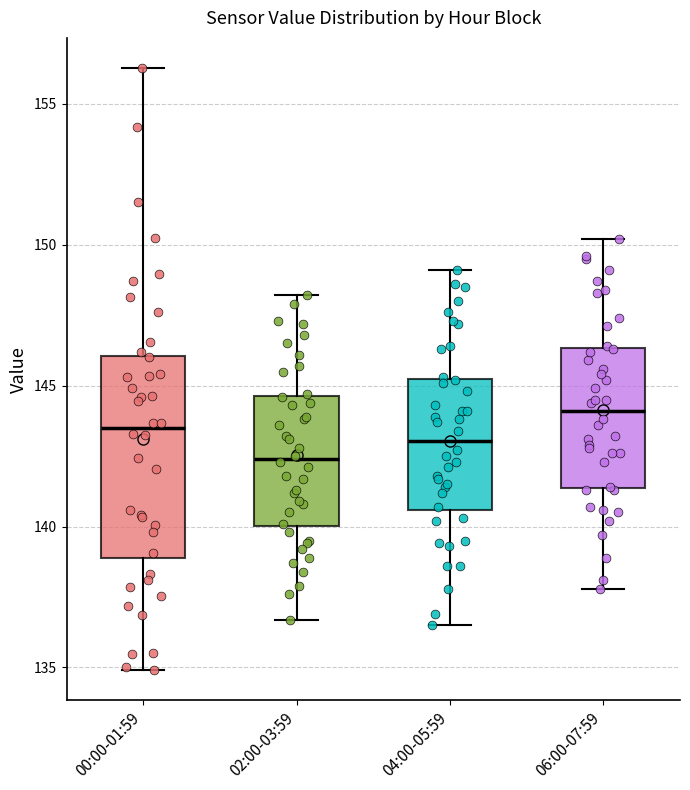

Reading left to right, read every box against the y-axis: the position of its median line, the range the box covers, and the ends of its whiskers. The values are not printed on the chart, so give them approximately, as read against the axis.

00:00-01:59: median 143.5, box 139.0 to 146.0, whiskers 135.0 to 156.5
02:00-03:59: median 142.5, box 140.0 to 144.5, whiskers 136.5 to 148.0
04:00-05:59: median 143.0, box 140.5 to 145.0, whiskers 136.5 to 149.0
06:00-07:59: median 144.0, box 141.5 to 146.5, whiskers 138.0 to 150.0